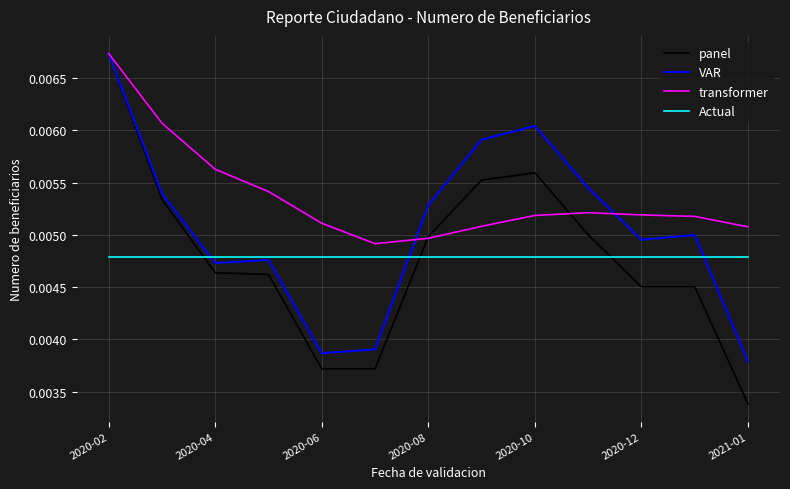

True or false: transformer and Actual intersect in this chart.

False